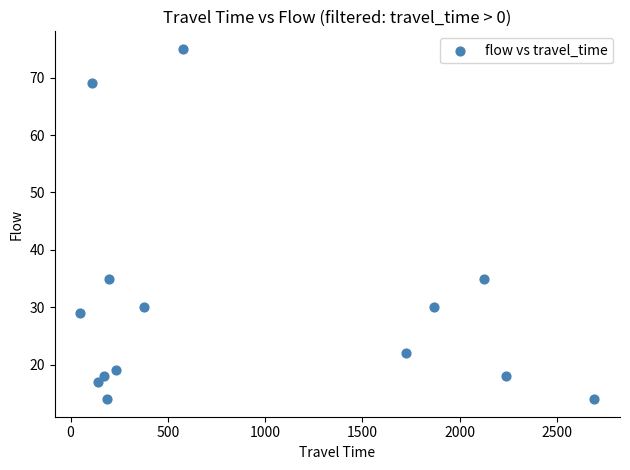

What is the range of X values (max minus min)?

2640